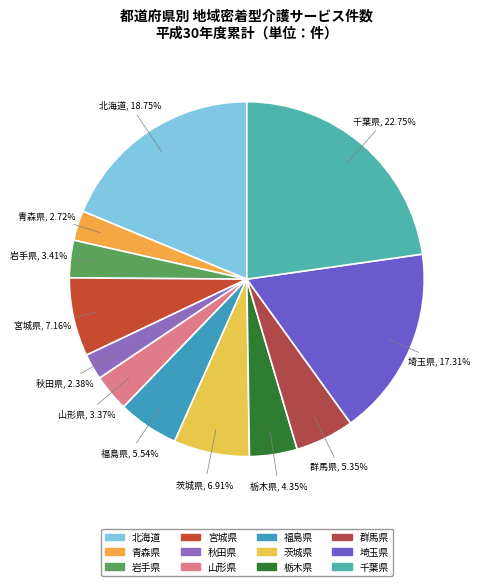

What is the ratio of the value at 福島県 to the value at 宮城県?

0.8